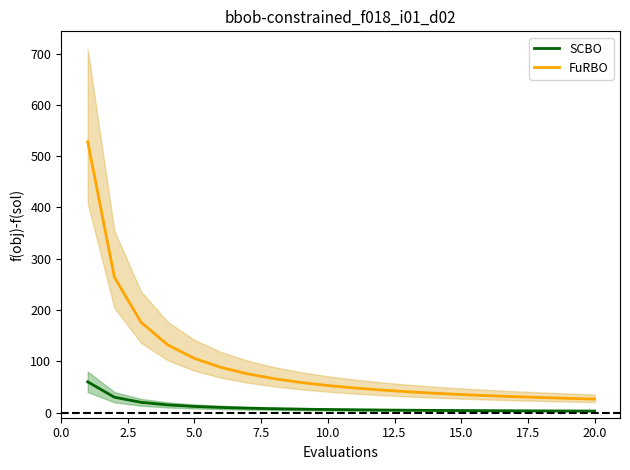

What are all the series names shown in the legend?

FuRBO, SCBO